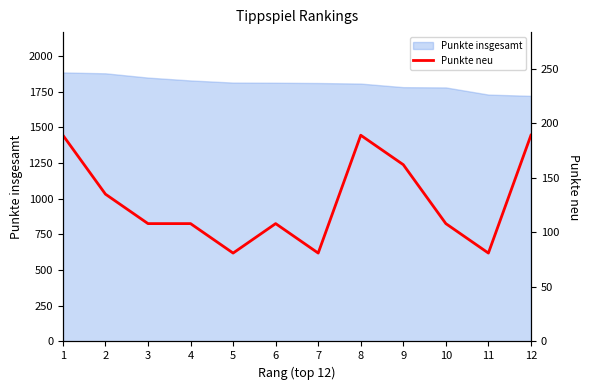

The value of Punkte insgesamt at 11 is 1730. True or false?

True